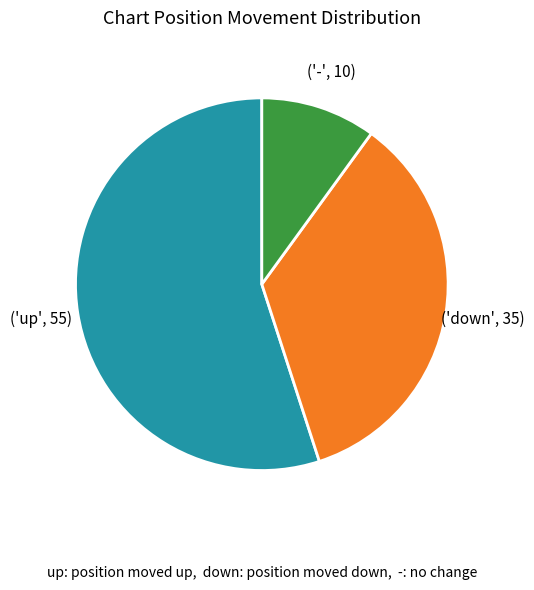

Is there any slice that represents more than half of the pie?

Yes